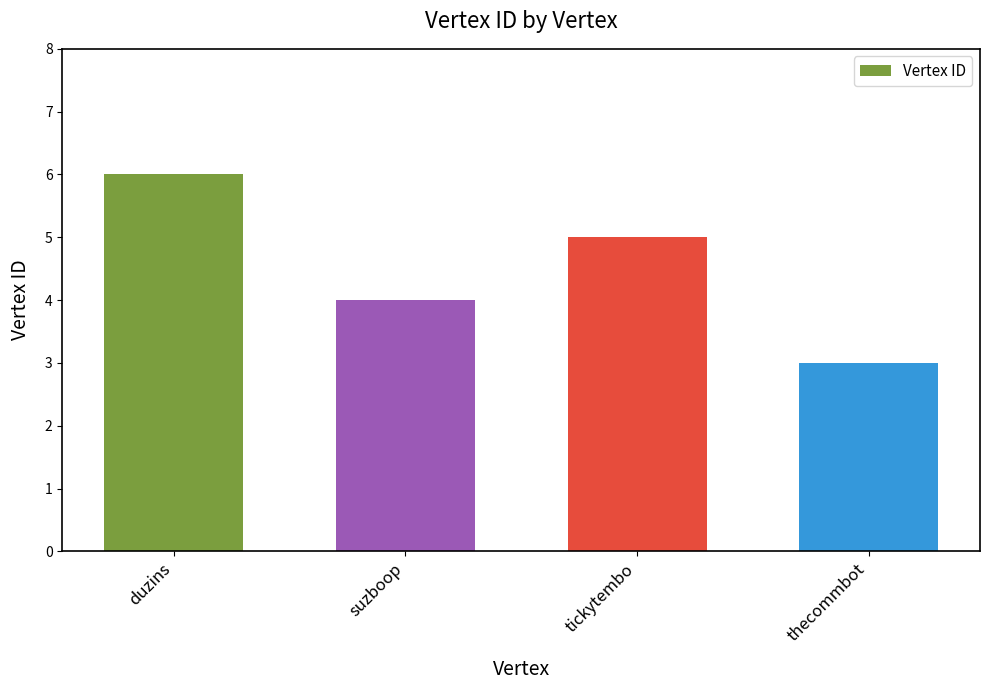

Rank the categories by value from highest to lowest.

duzins, tickytembo, suzboop, thecommbot